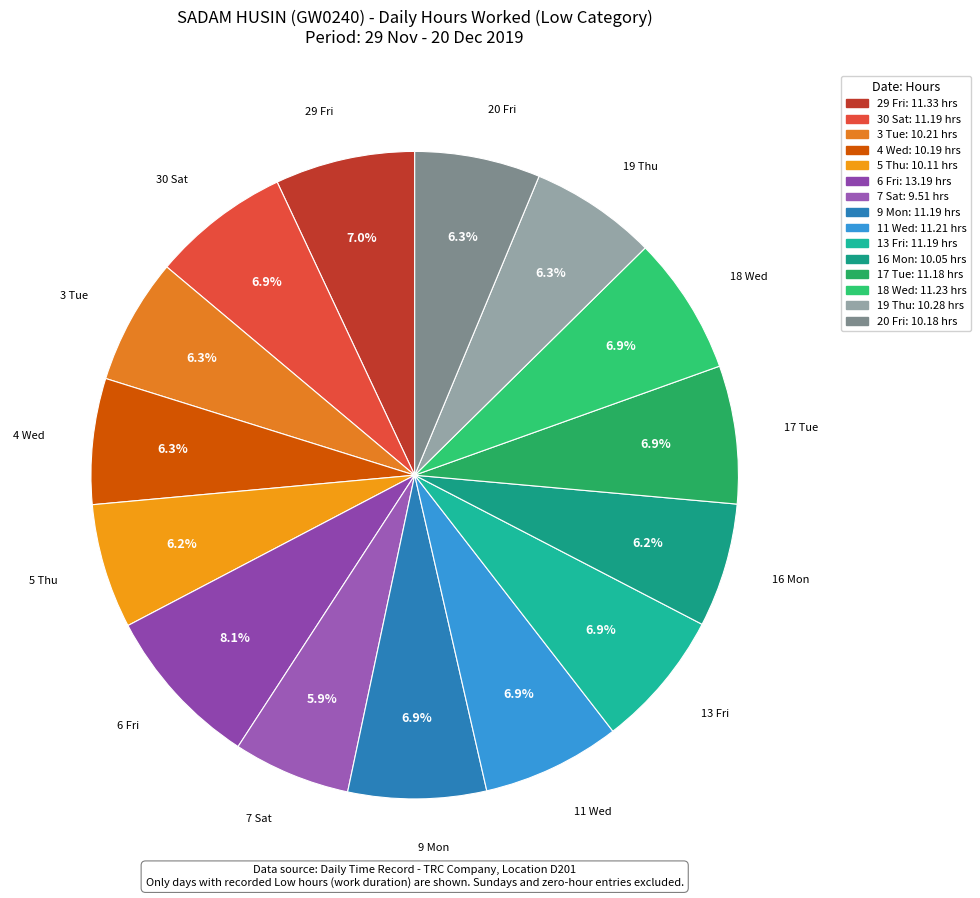

To the nearest percent, what percentage of the pie is 30 Sat?

7%